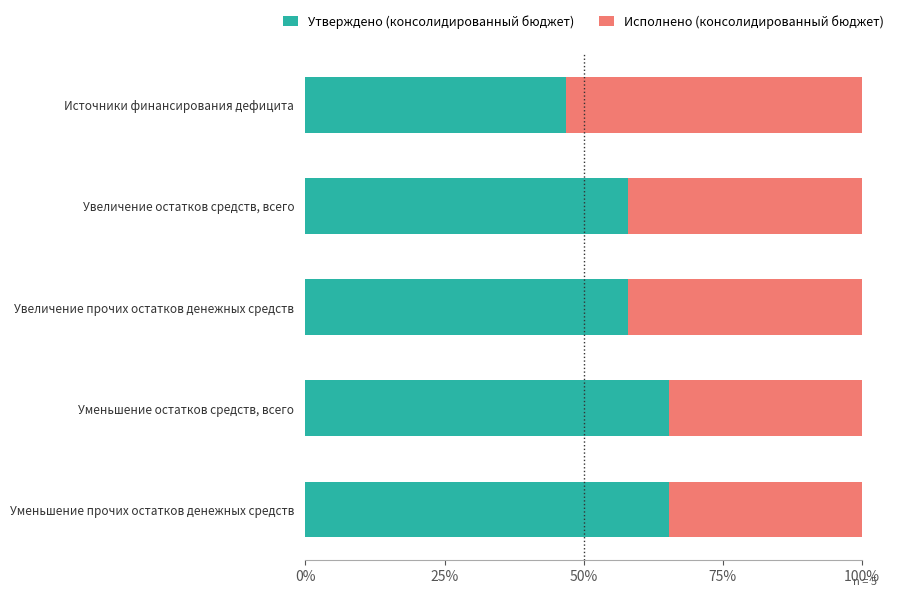

What position from the left is Увеличение остатков средств, всего?

2